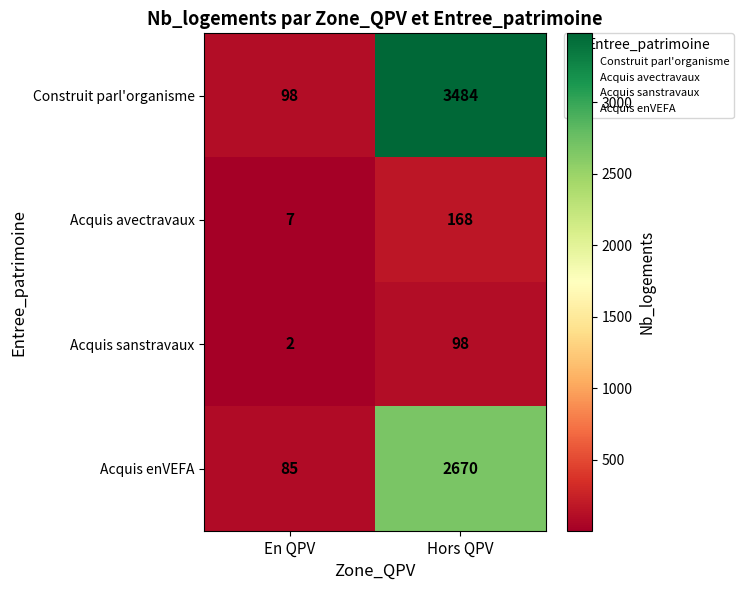

At which label is Acquis enVEFA closest to 1377?

En QPV